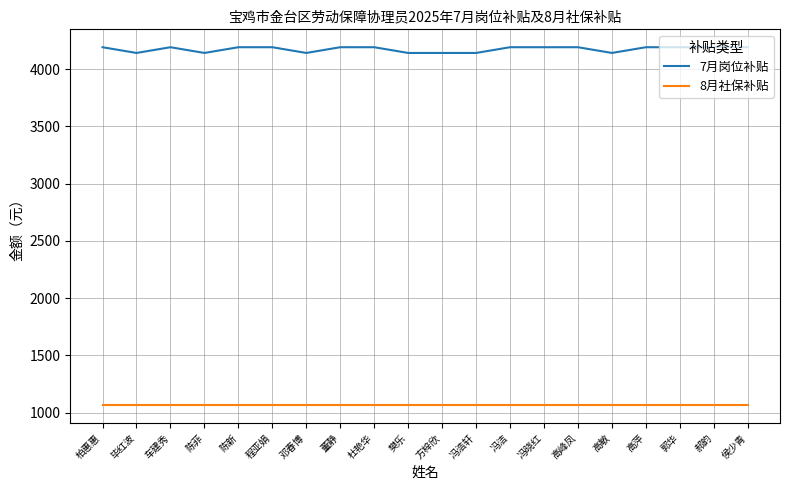

What are all the series names shown in the legend?

7月岗位补贴, 8月社保补贴